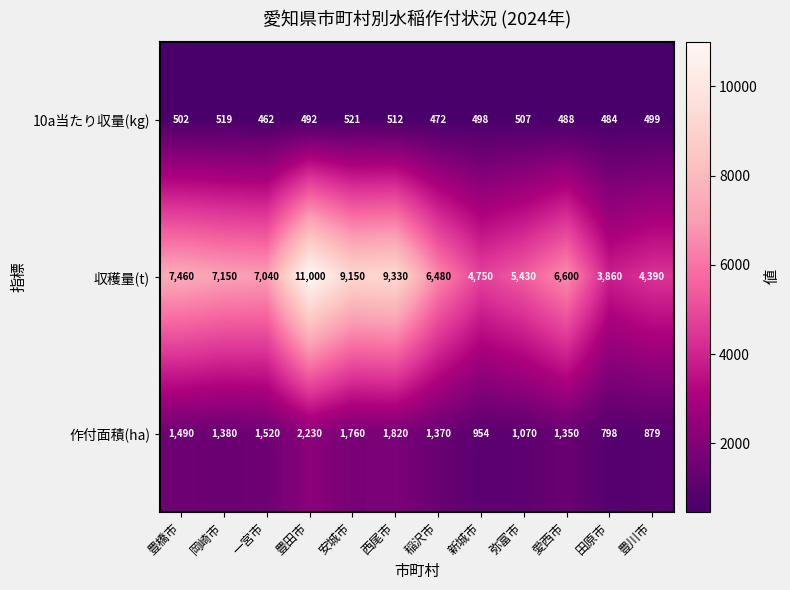

What is the difference between the maximum and minimum values in the 作付面積(ha) series?

1432